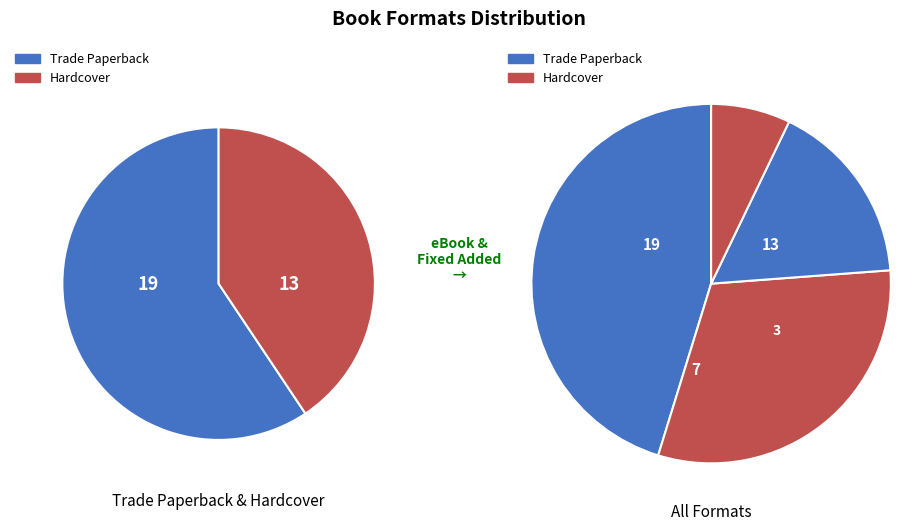

What portion of the pie excludes Trade Paperback?

54.8%